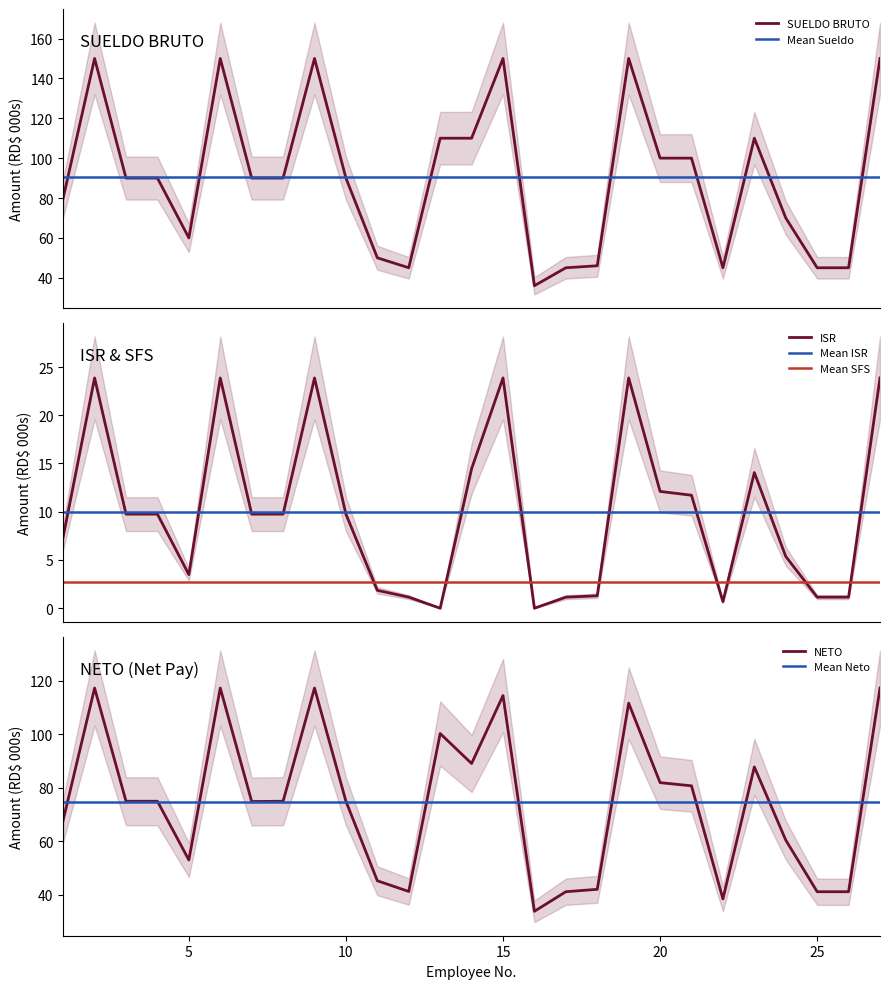

In SFS, how many points are lower than both neighbors (excluding endpoints)?

6